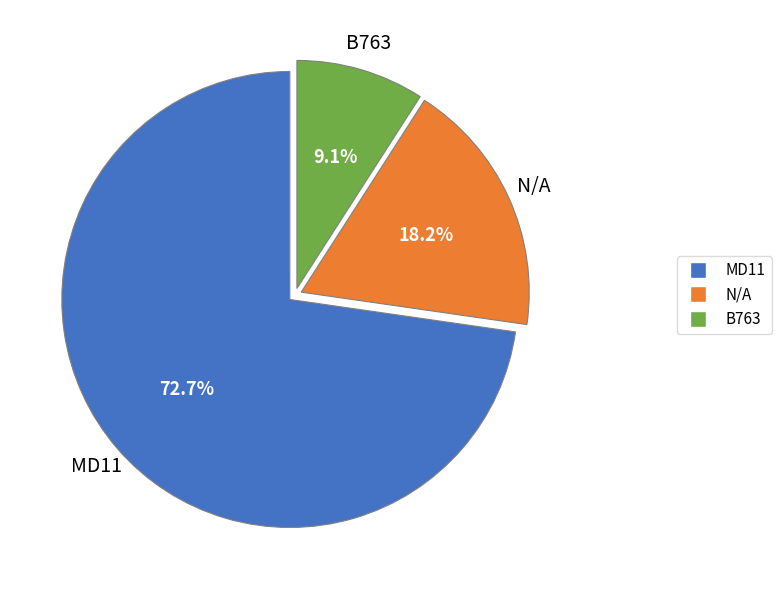

Count the number of slices in the pie.

3